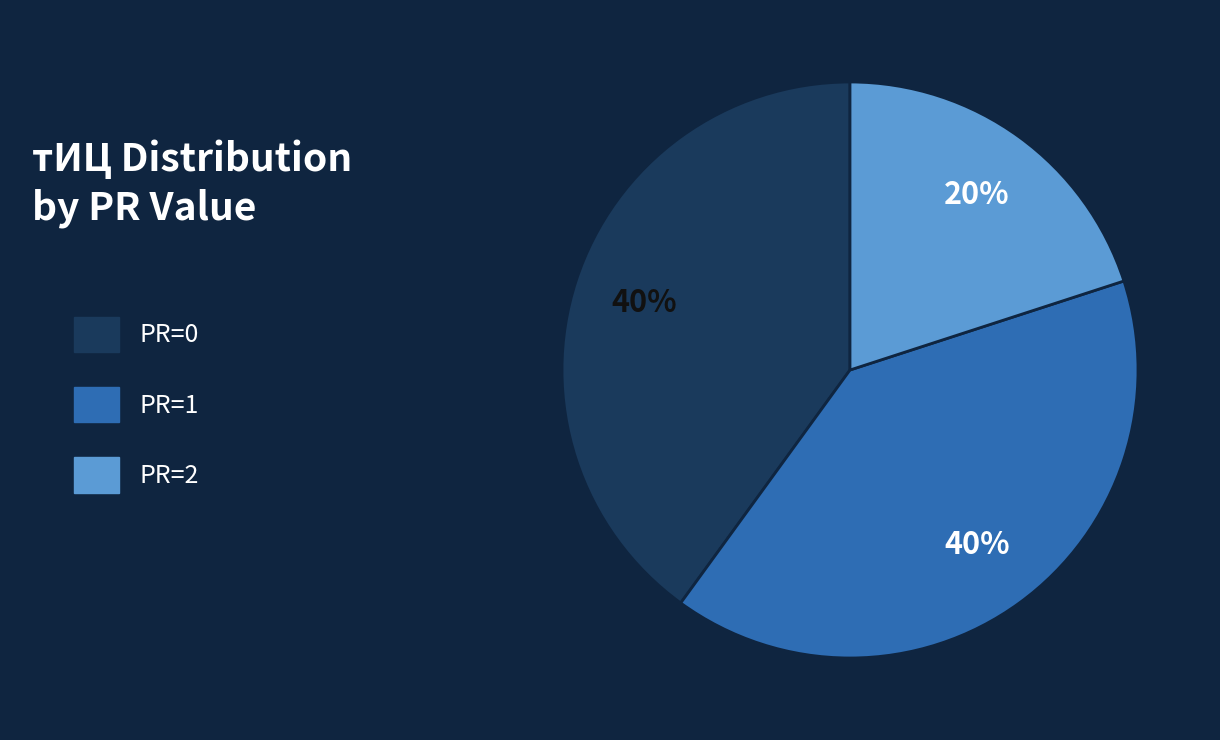

Is there any slice that represents more than half of the pie?

No